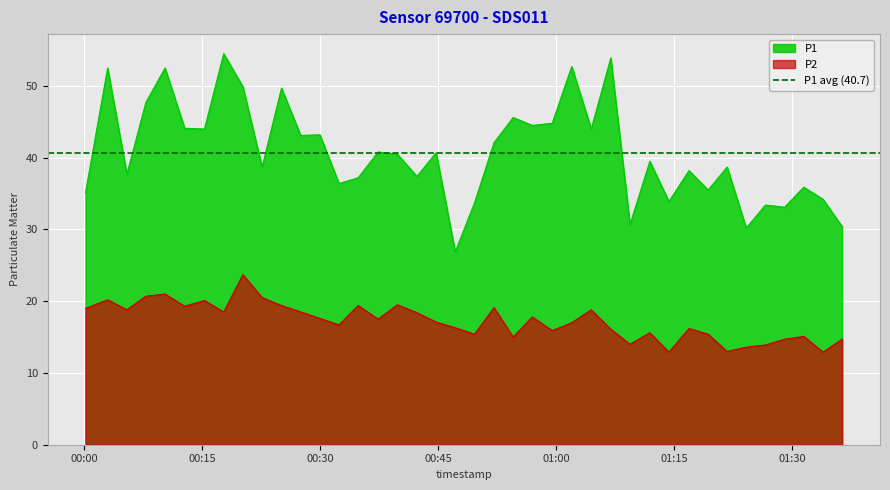

What is the sum of all P2 values?

689.3